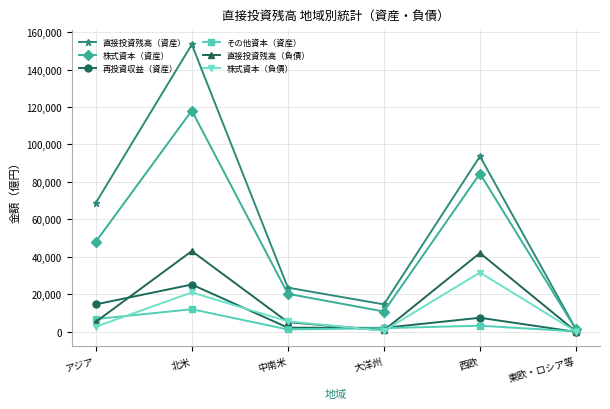

What is the spread (max minus min) of values at 中南米?

22323